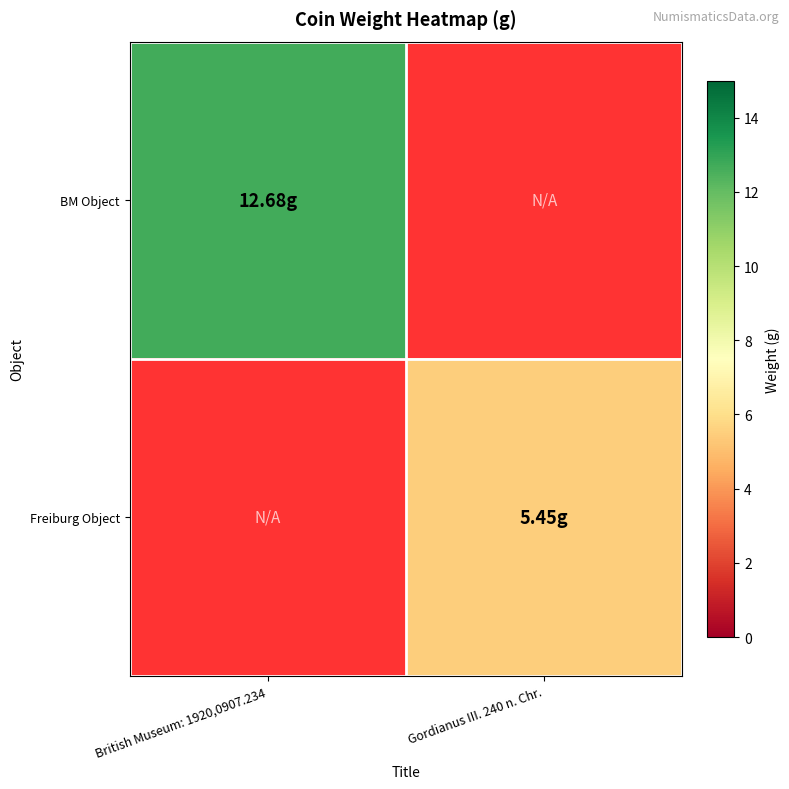

At British Museum: 1920,0907.234, list the series in order from smallest to largest.

BM Object, Freiburg Object